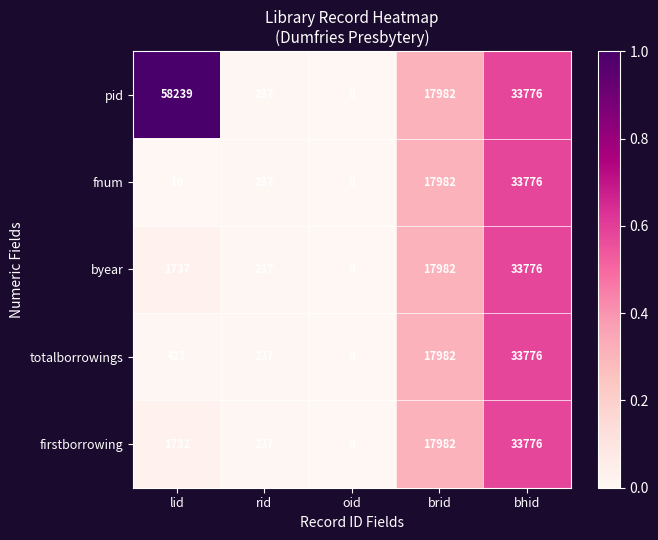

What is the difference between the maximum and minimum values in the firstborrowing series?

33776